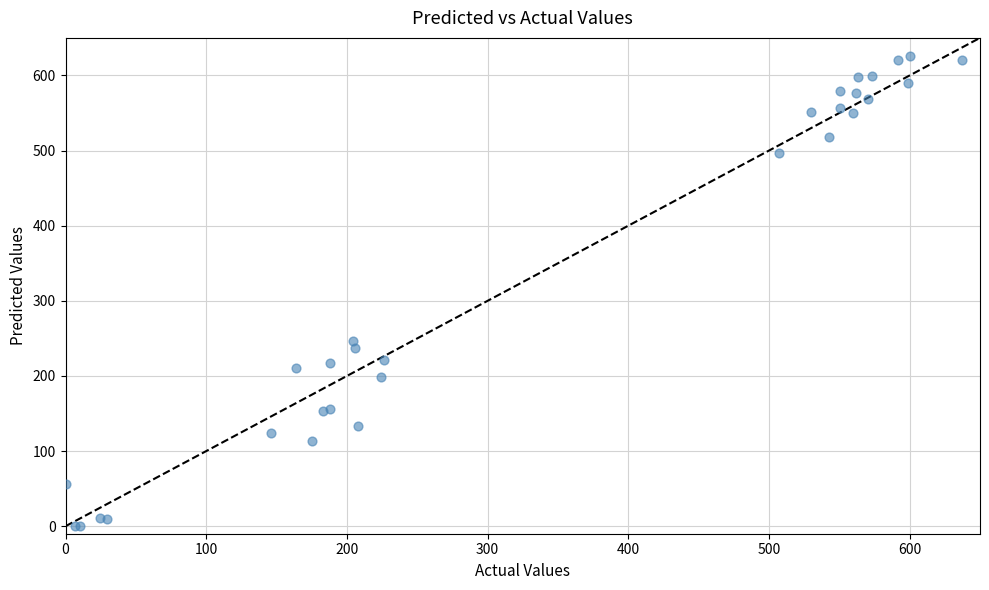

What Y value in the scatter plot is closest to 312?

246.2